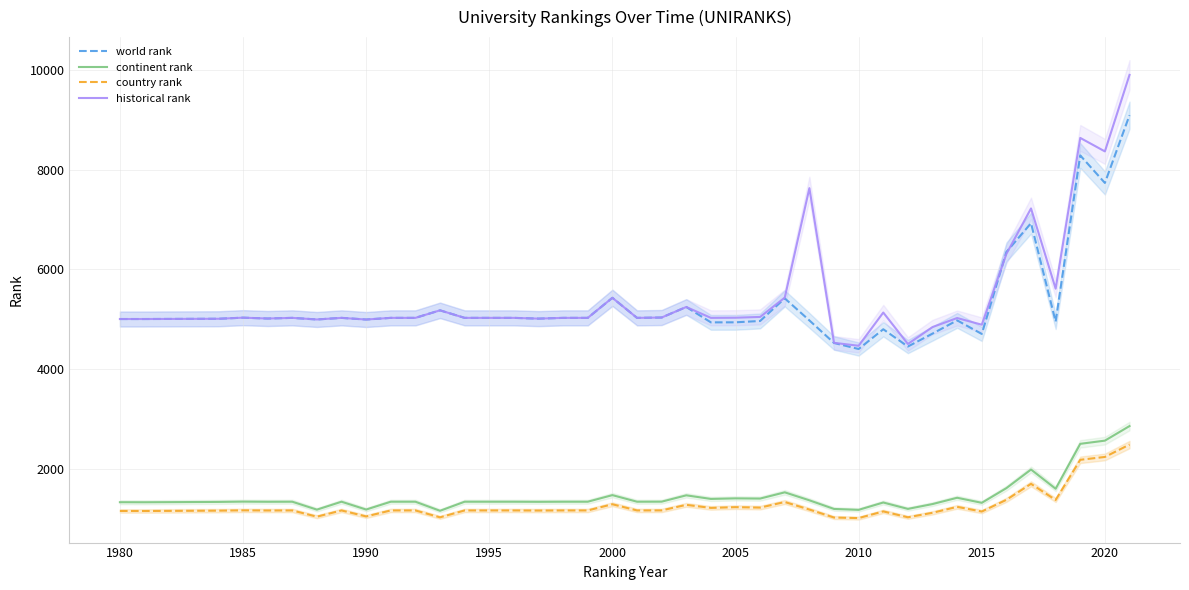

True or false: country rank and world rank cross at least once.

False